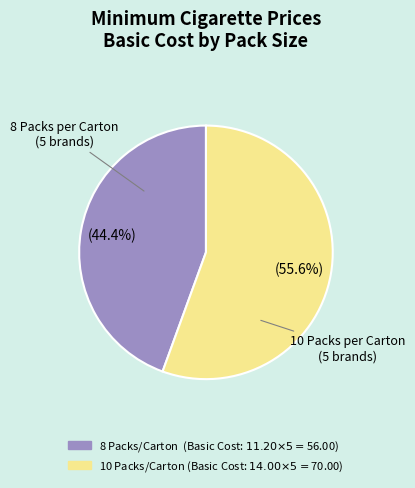

Is there a majority slice in this chart?

Yes